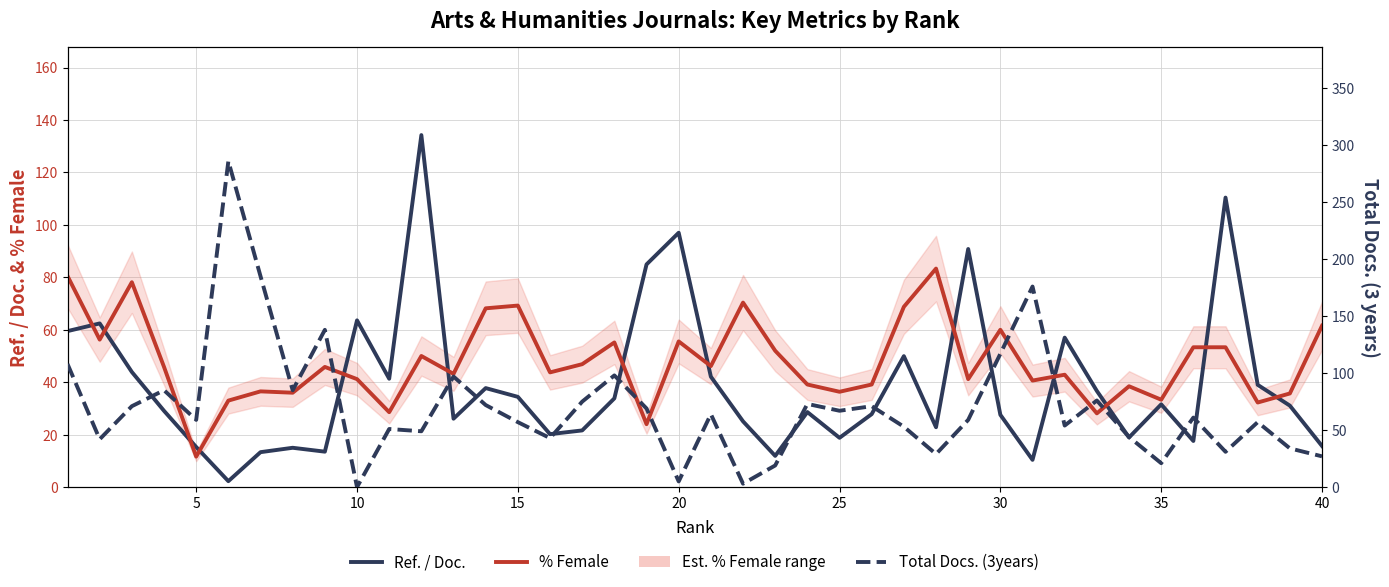

True or false: Total Docs. (3years) and % Female intersect in this chart.

True